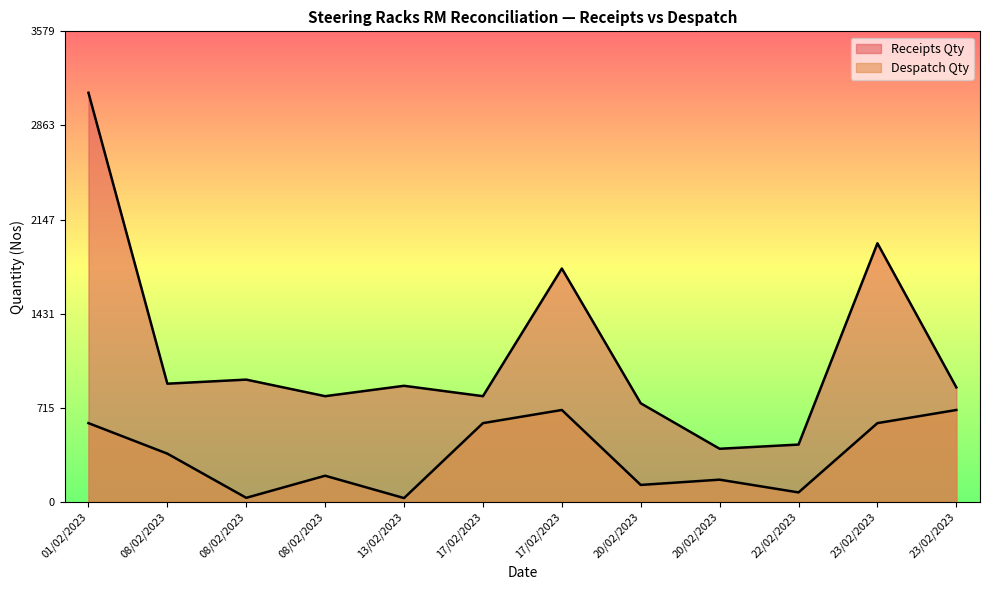

What is the label of the 10th point from the right?

08/02/2023